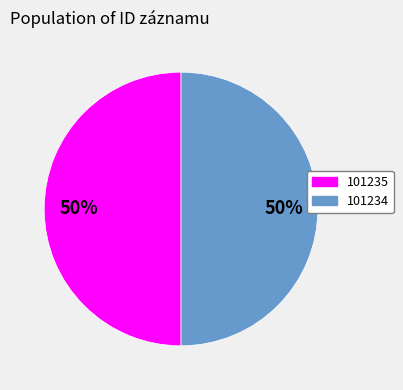

To the nearest percent, what percentage of the pie is 101234?

50%